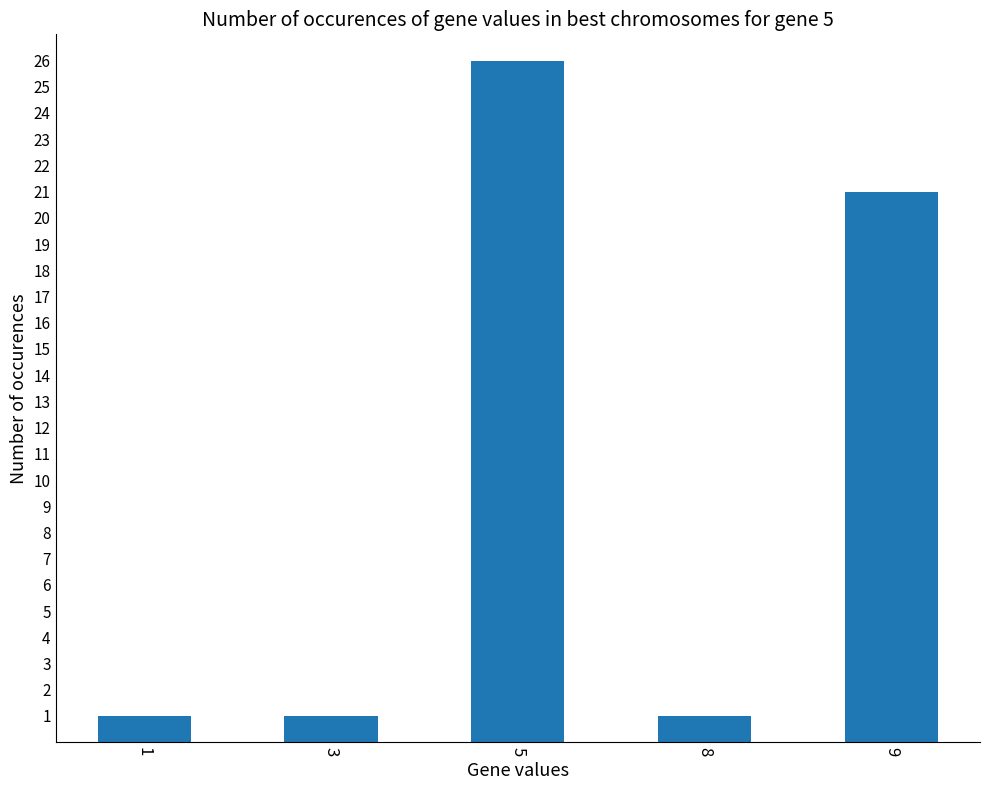

Reading right to left, transcribe all the data shown in this chart.

9=21	8=1	5=26	3=1	1=1